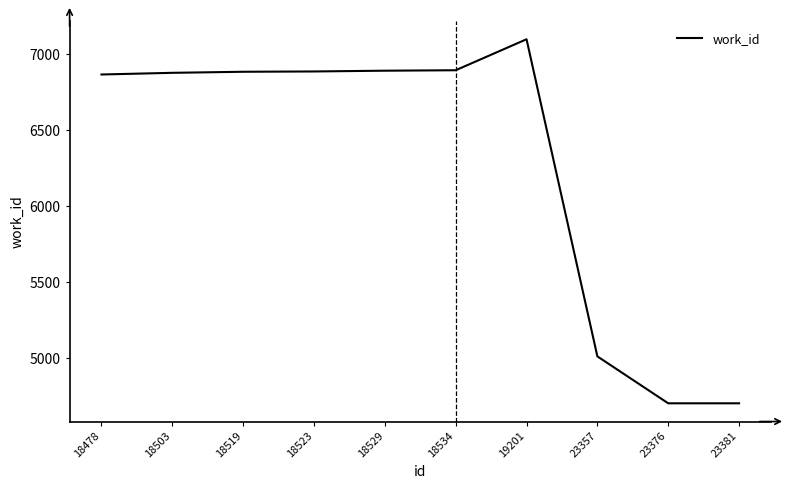

The value at 18503 is 2686. True or false?

False